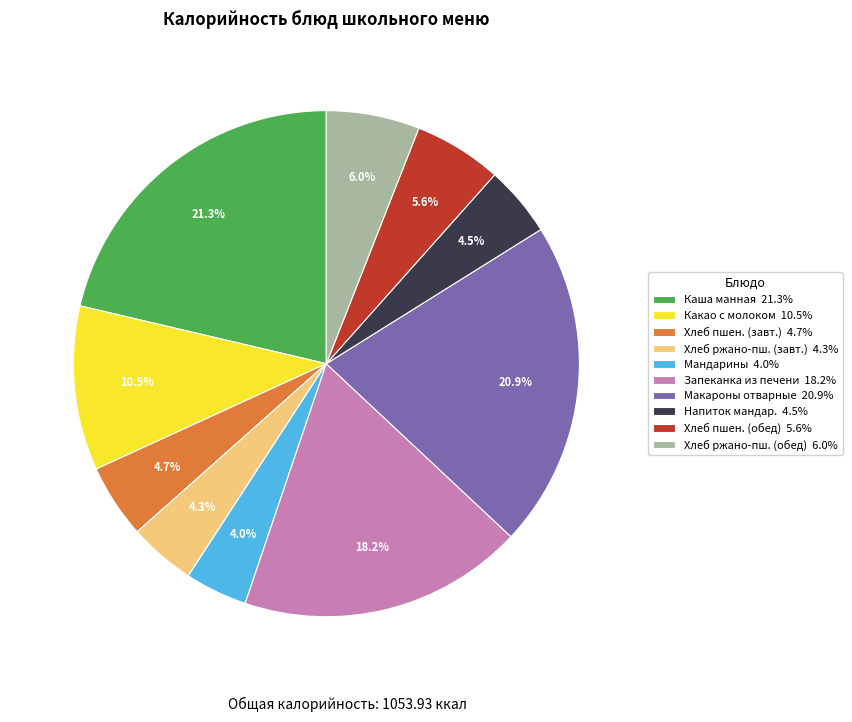

Which has a higher value, Хлеб пшен. (завт.) 4.7% or Мандарины 4.0%?

Хлеб пшен. (завт.) 4.7%